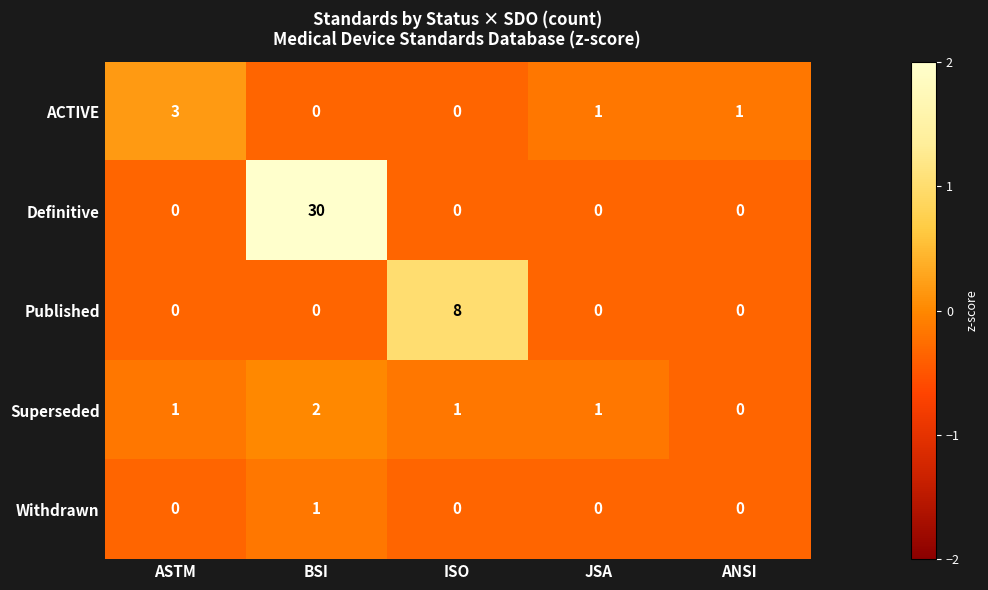

List the series in order of their peak value, highest first.

Definitive, Published, ACTIVE, Superseded, Withdrawn